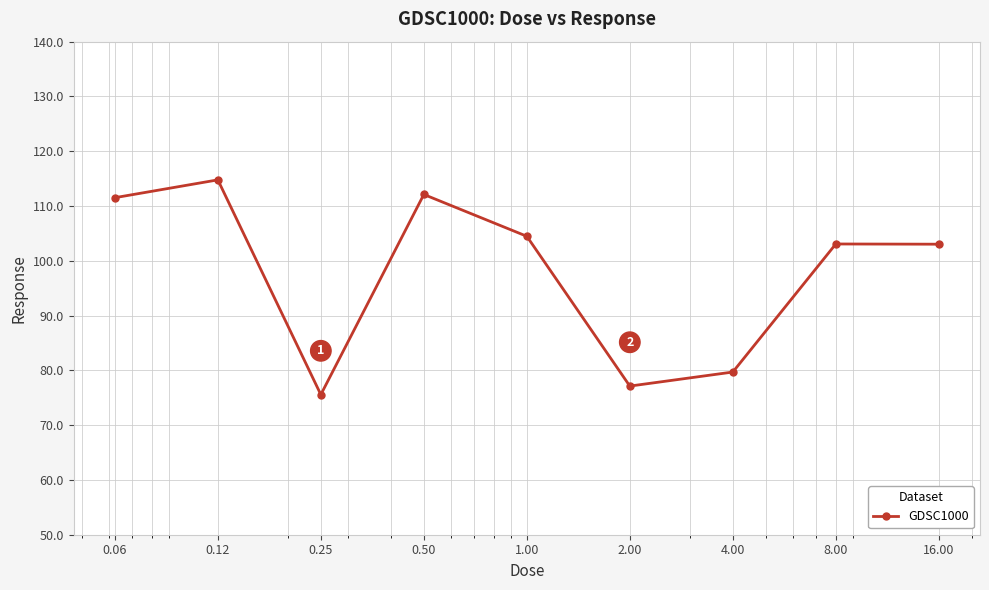

What is the sum of all values?

881.4